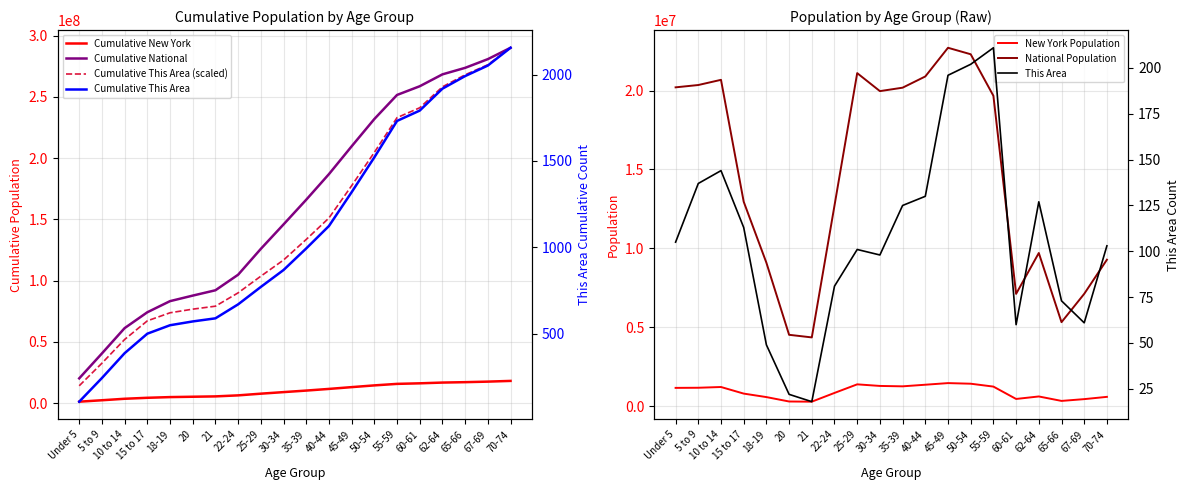

How many data points does each series have?

20